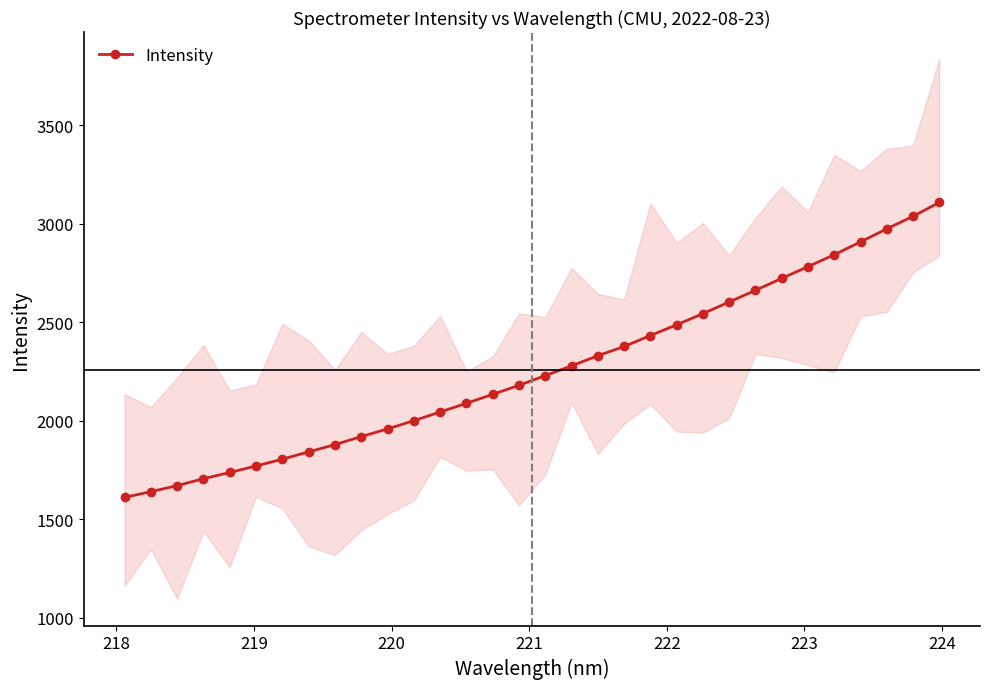

What is the value of the Intensity point at the 16th from the left?

2179.8